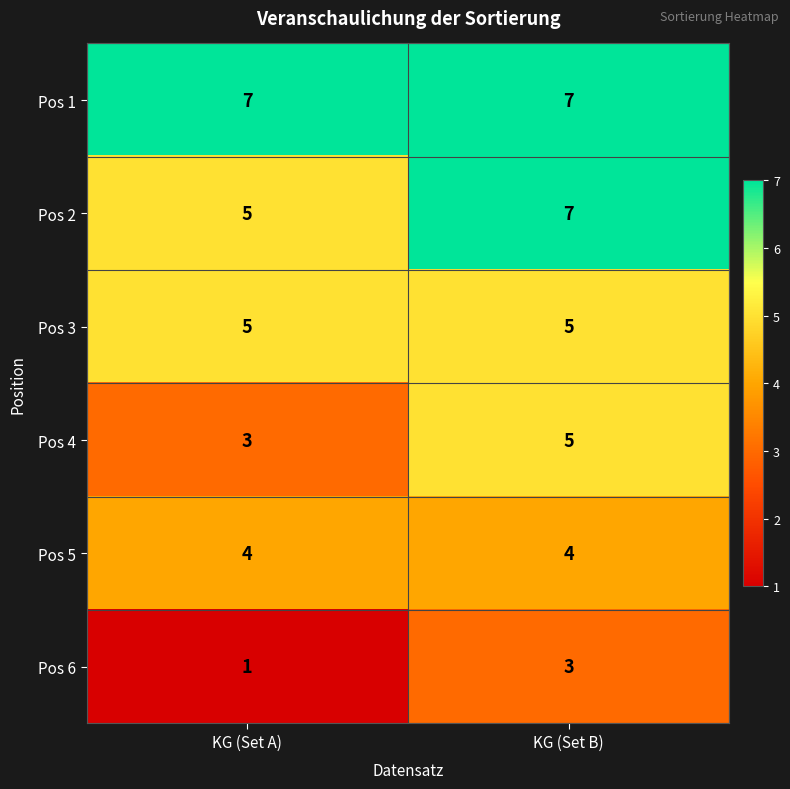

What is the difference between the highest and lowest values at KG (Set A)?

6